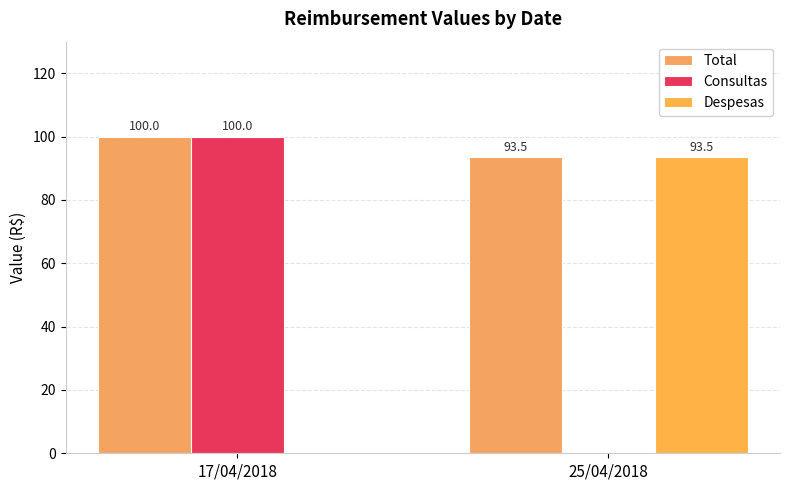

At which category does the chart reach its peak across all series?

17/04/2018